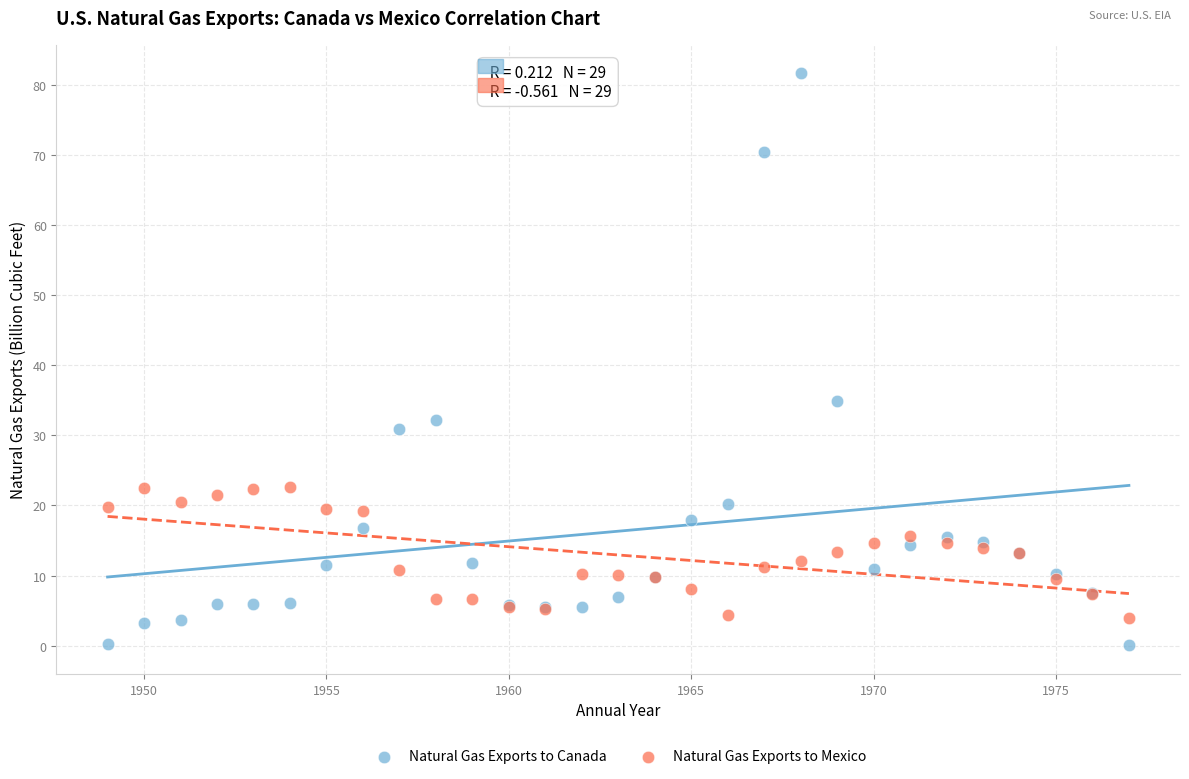

In the Natural Gas Exports to Canada series, what Y value is closest to 40?

34.9